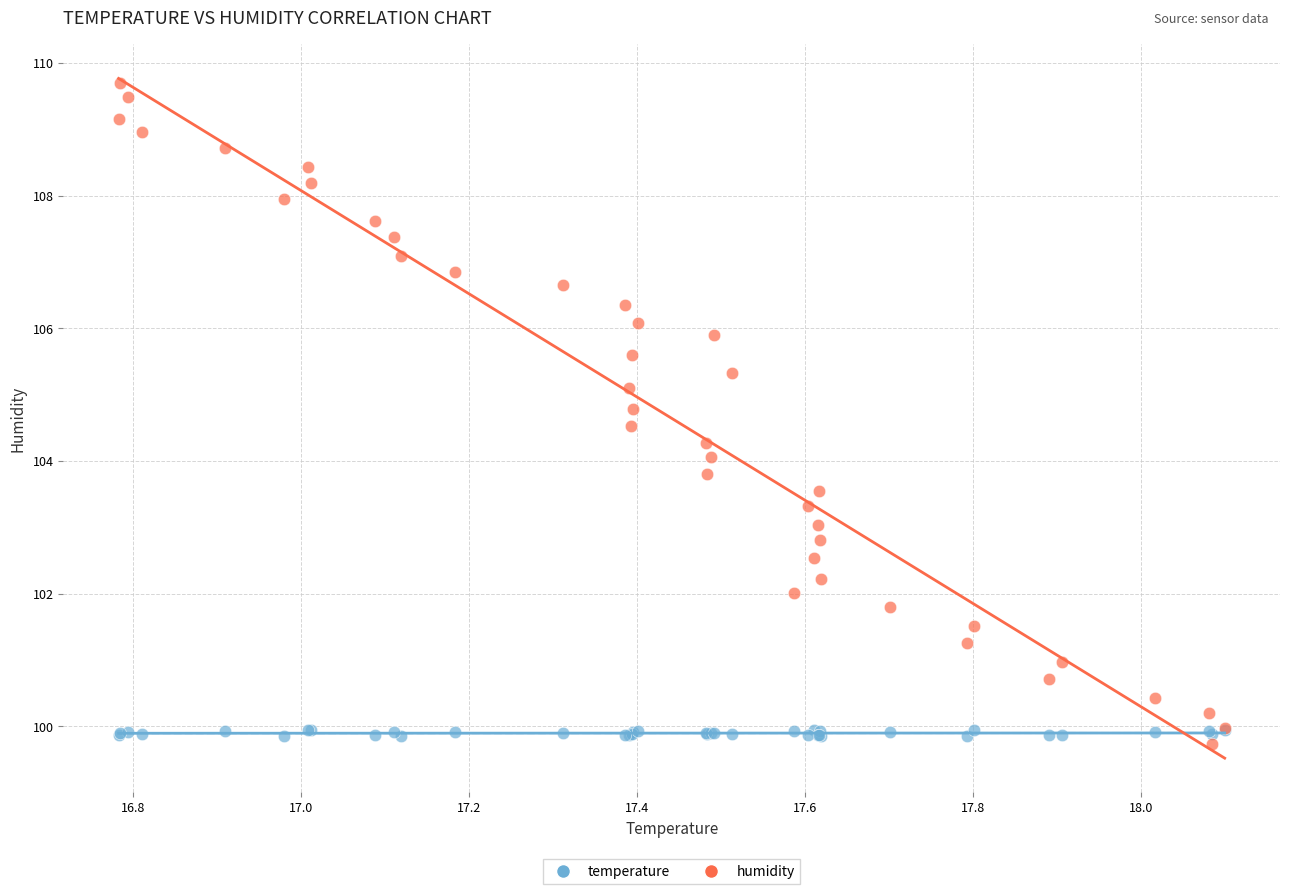

What are all the series names shown in the legend?

temperature, humidity